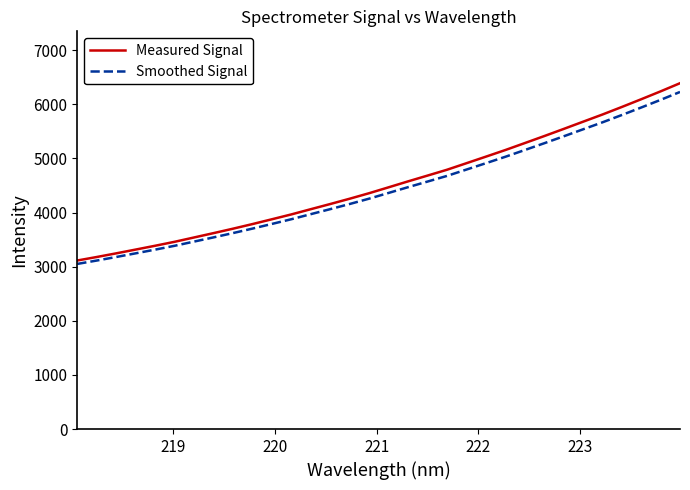

Which series has the widest spread of values?

Measured Signal